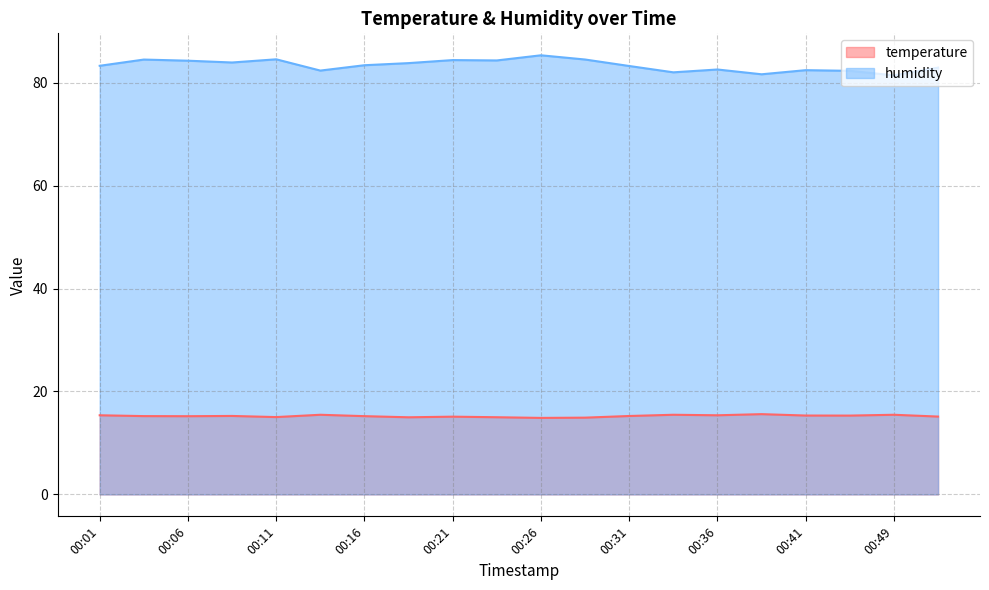

What is the greatest value displayed?

85.3